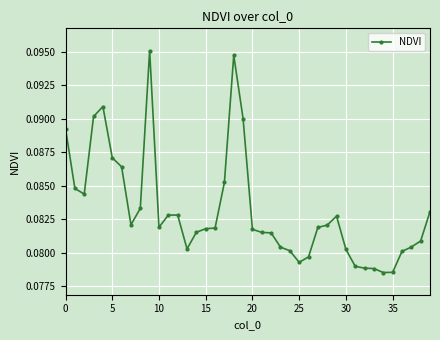

What is the sum of all values?

3.3